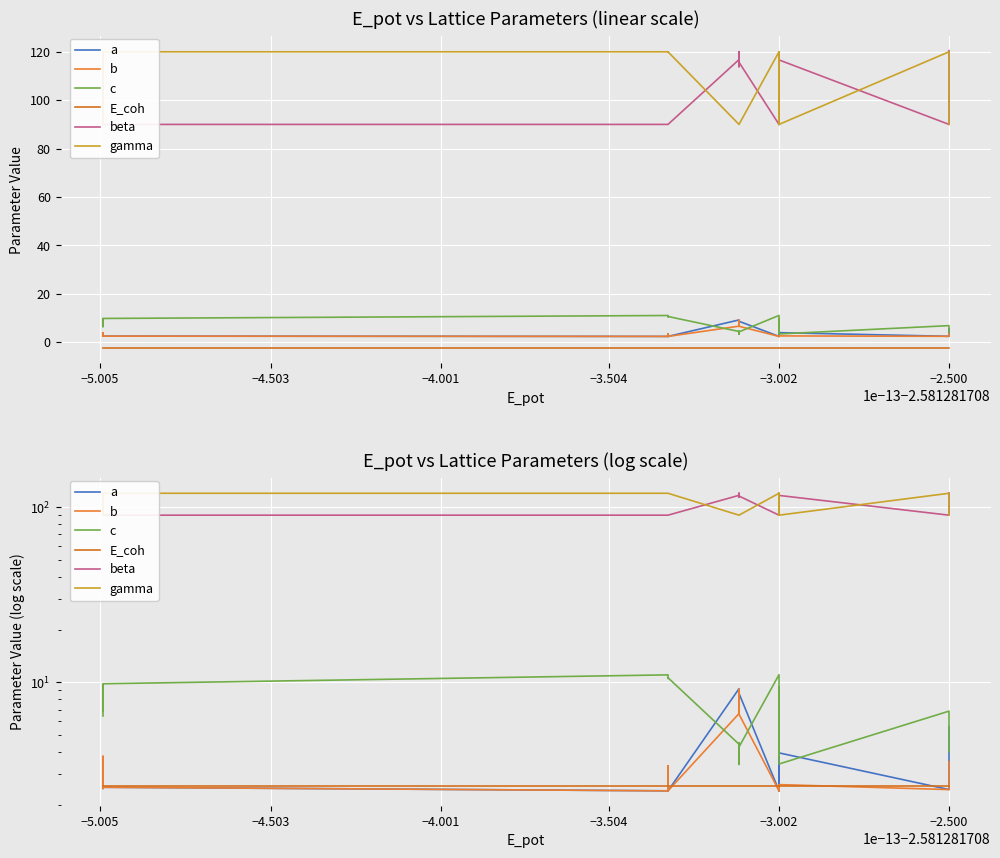

True or false: E_coh and c intersect in this chart.

False